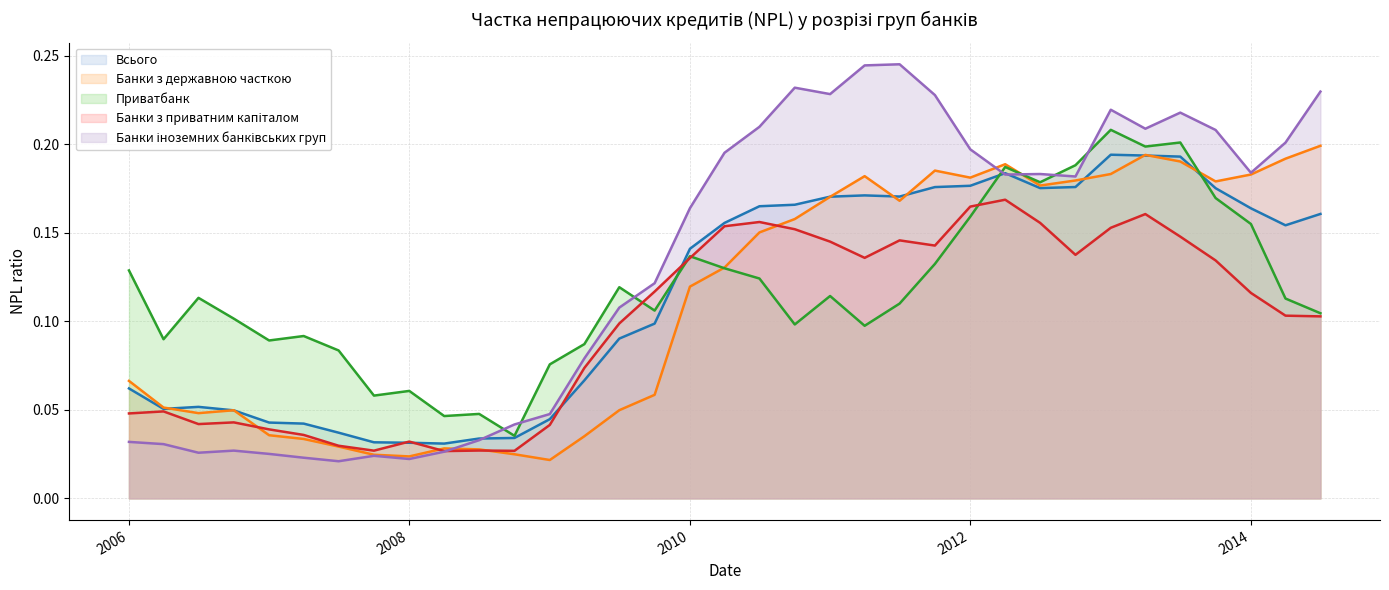

The value of Банки з державною часткою at 2013-04-01 is 0.1. True or false?

False